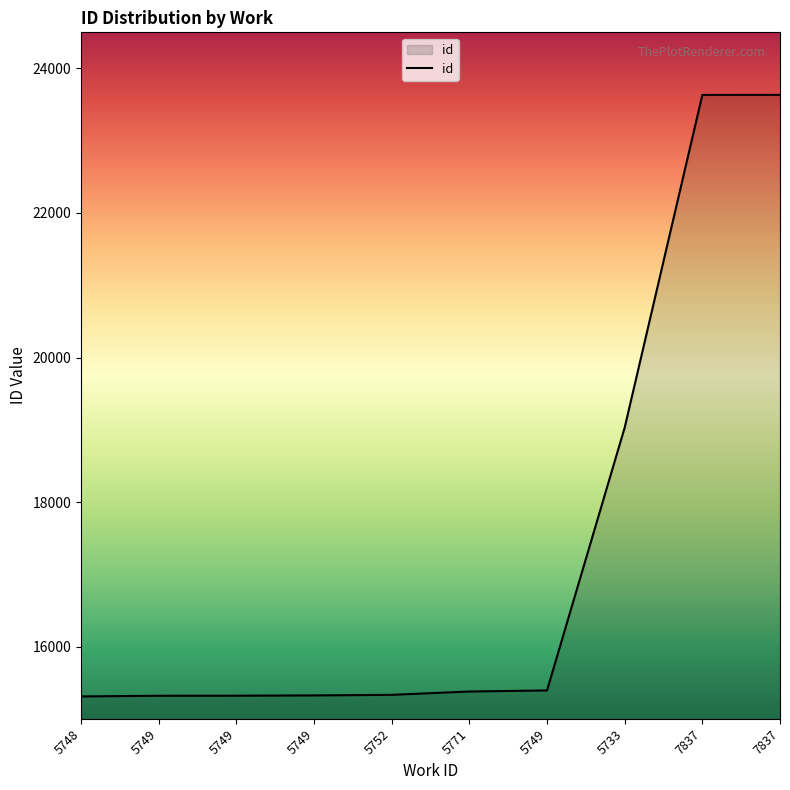

Rank the categories by value from lowest to highest.

5748, 5749, 5749, 5749, 5752, 5771, 5749, 5733, 7837, 7837